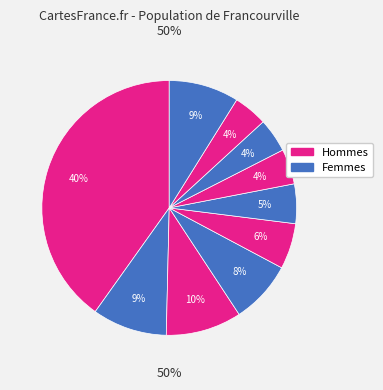

To the nearest percent, what is the average slice percentage?

10%